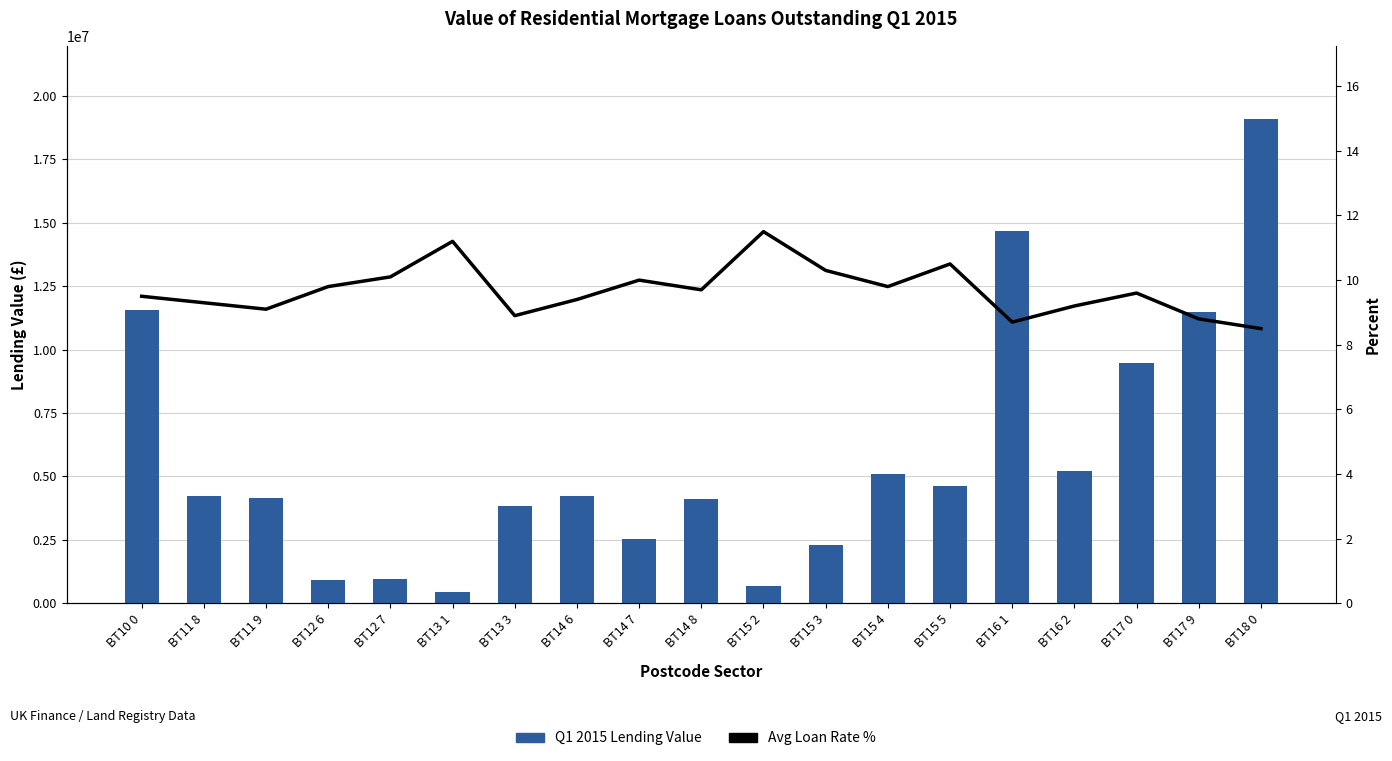

At BT17 9, list the series in order from largest to smallest.

Q1 2015 Lending Value, Avg Loan Rate %